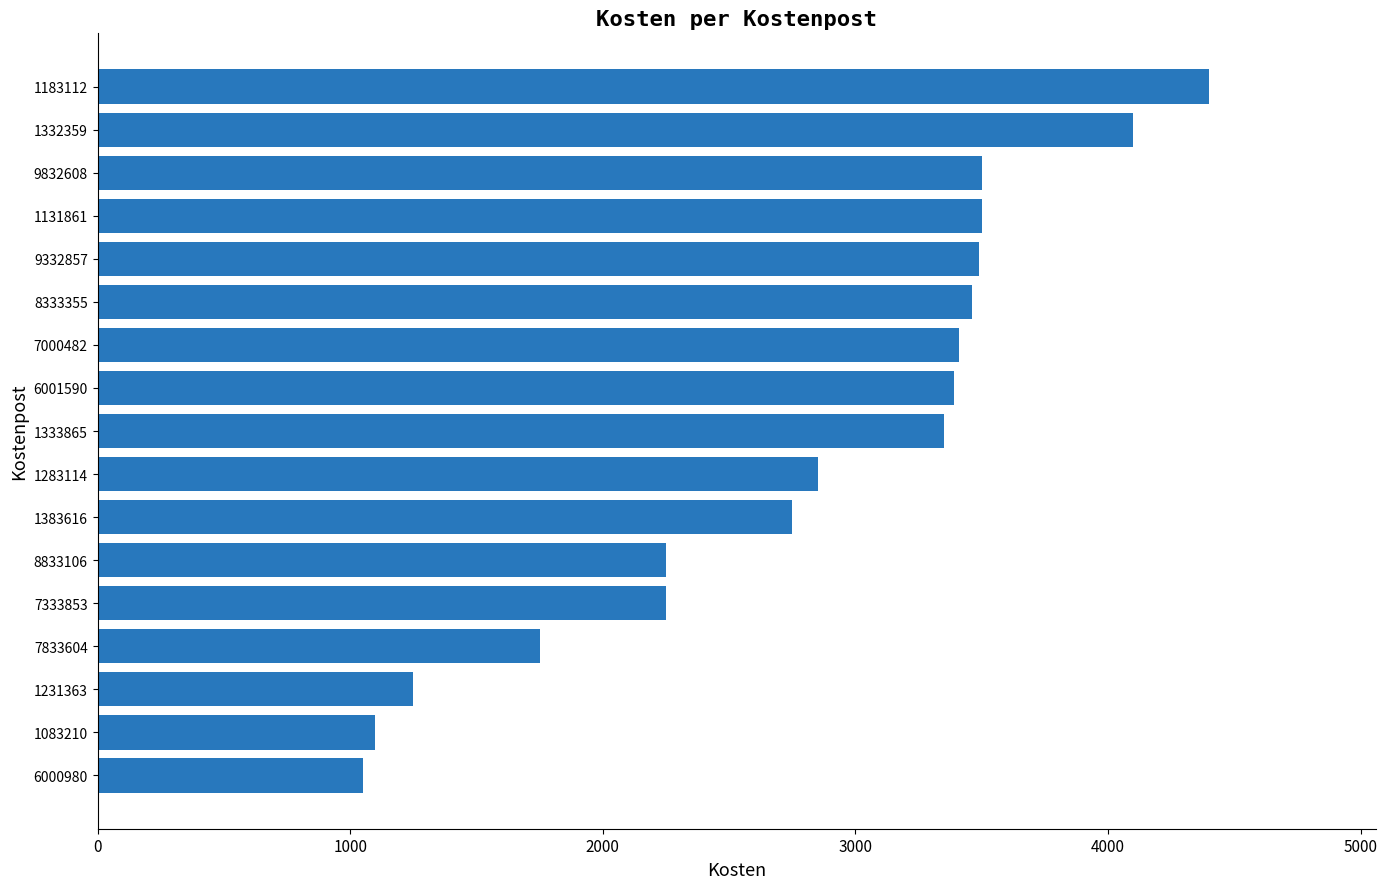

The chart shows a value of 2828 at 7833604. True or false?

False